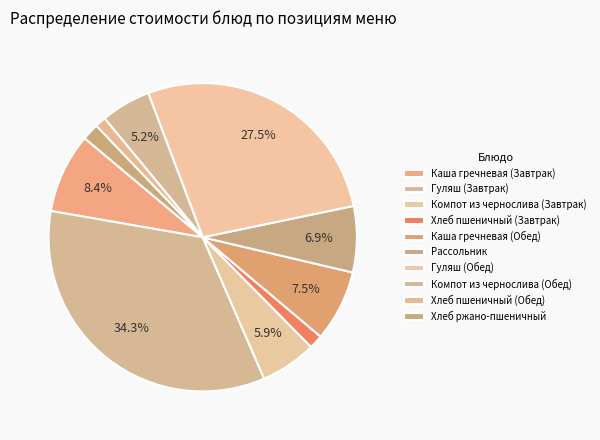

To the nearest percent, what is the difference between the Хлеб пшеничный (Завтрак) and Гуляш (Завтрак) slice percentages?

33%